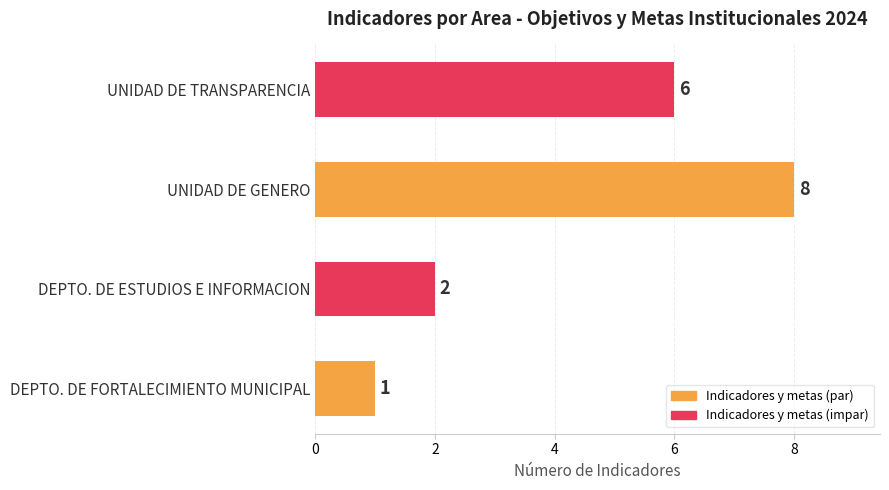

The chart shows a value of 1 at DEPTO. DE FORTALECIMIENTO MUNICIPAL. True or false?

True